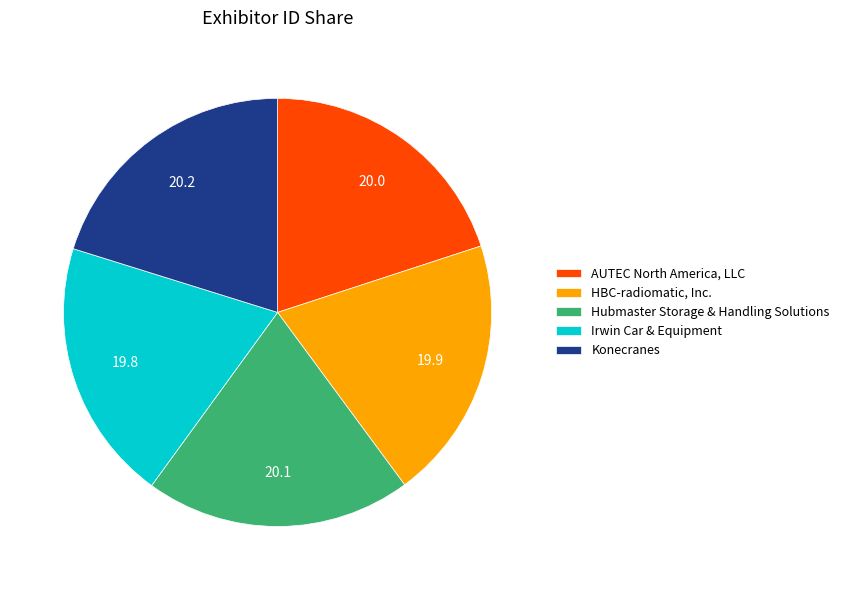

What is the ratio of the value at HBC-radiomatic, Inc. to the value at Hubmaster Storage & Handling Solutions?

1.0